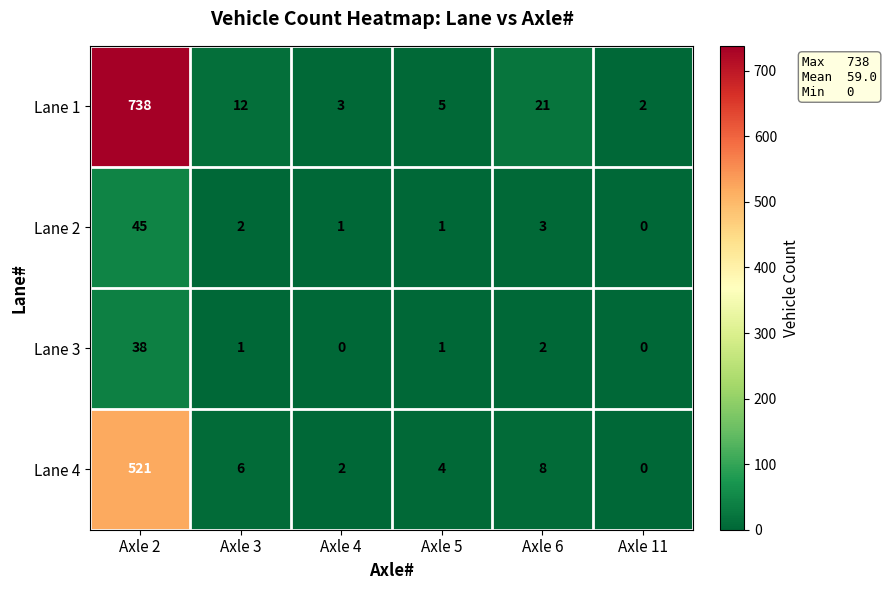

Which label corresponds to the largest value in the chart?

Axle 2